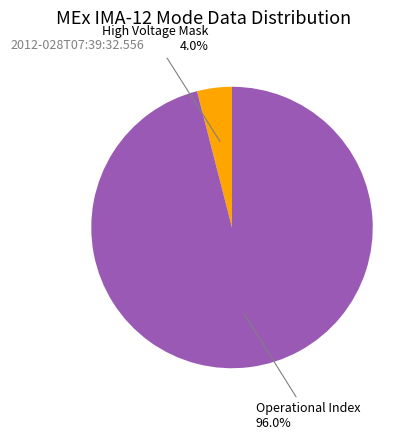

Is there any slice that represents more than half of the pie?

Yes